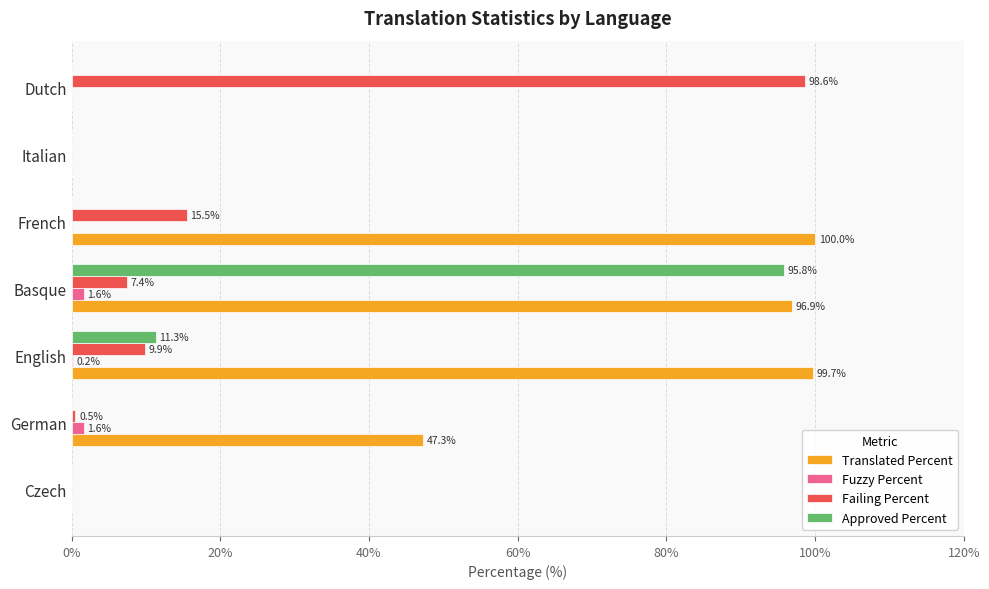

At which category does the chart reach its peak across all series?

French